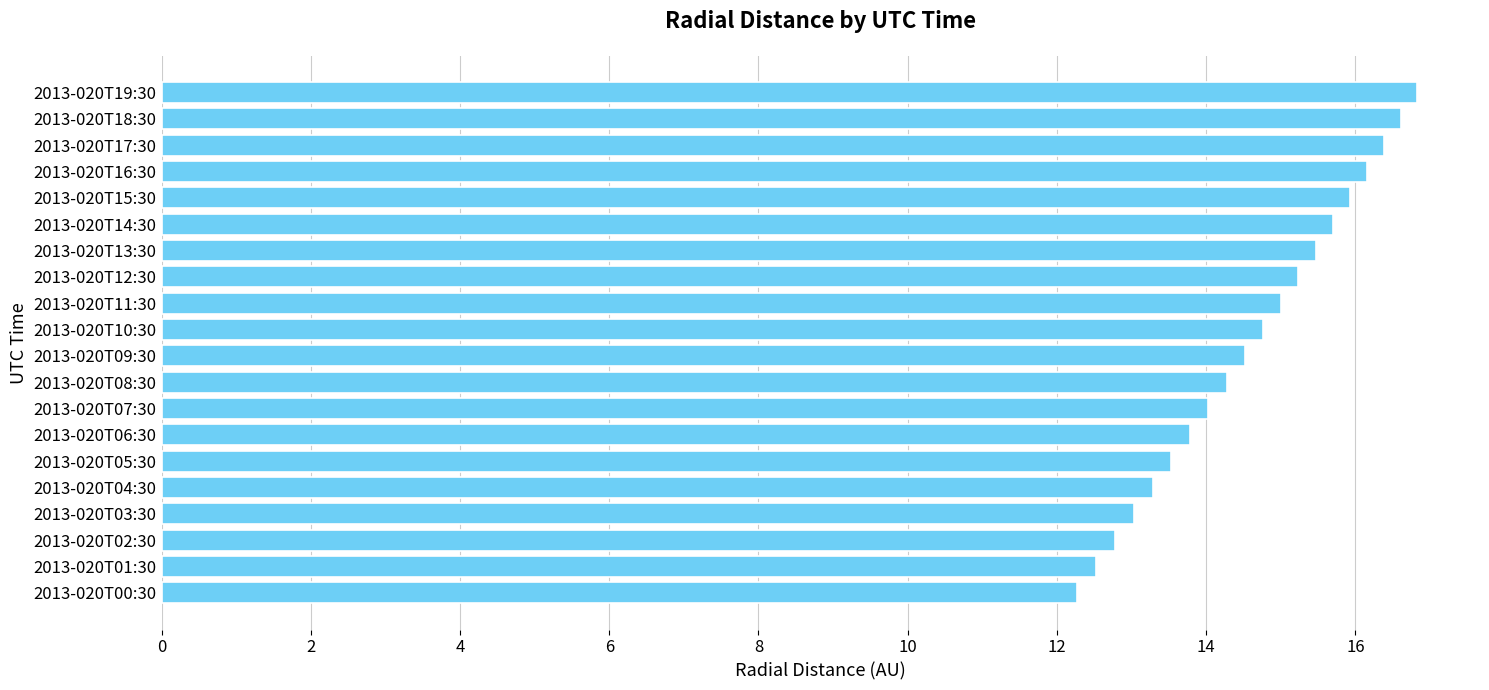

How many categories are shown in the chart?

20